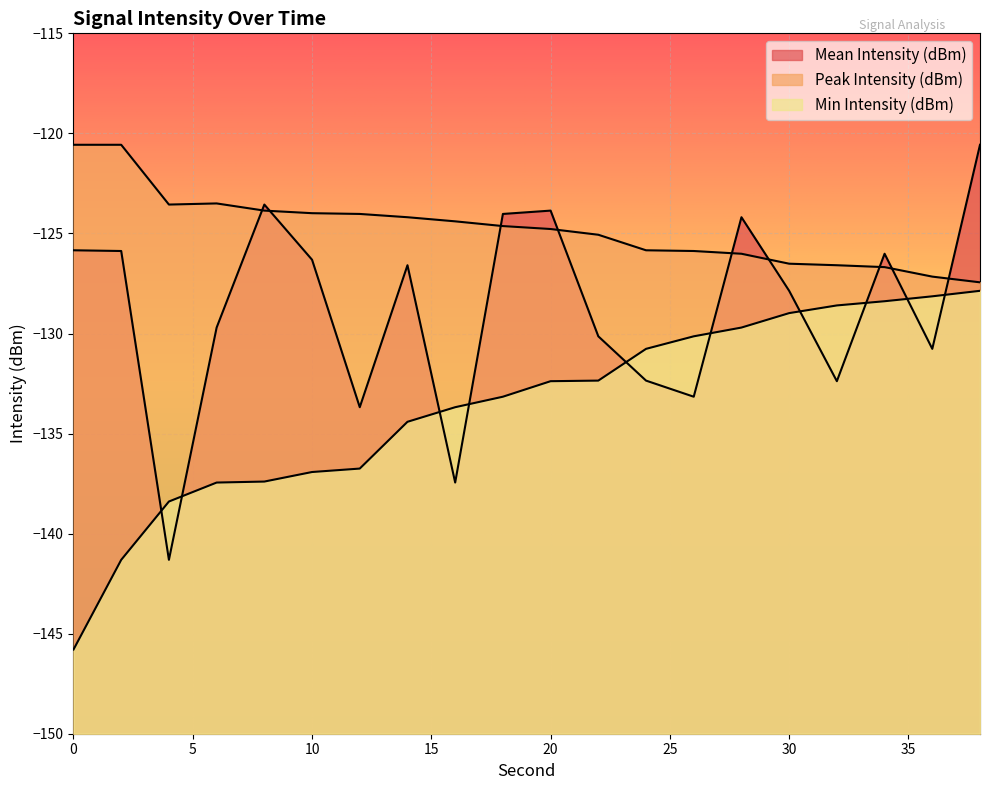

How many values in the Peak Intensity (dBm) series are below -124?

14